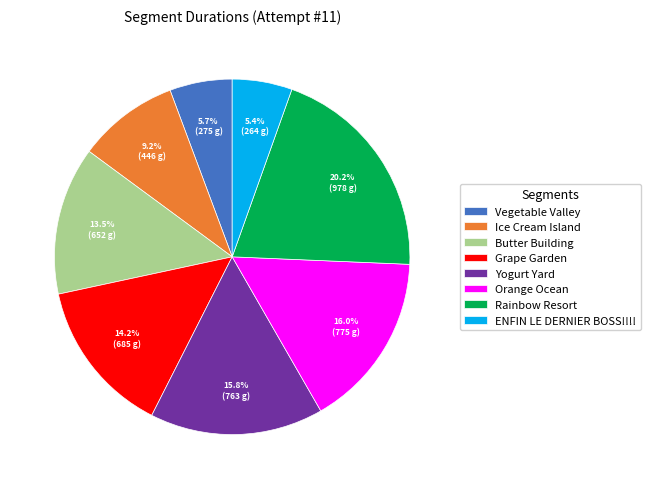

What is the ratio of the value at Orange Ocean to the value at Ice Cream Island?

1.7